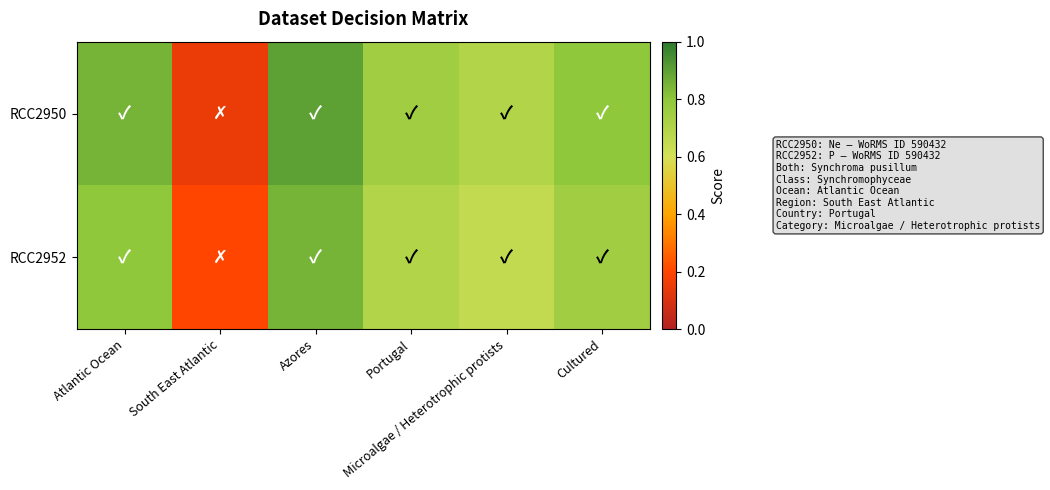

List the series in order of their peak value, highest first.

RCC2950, RCC2952